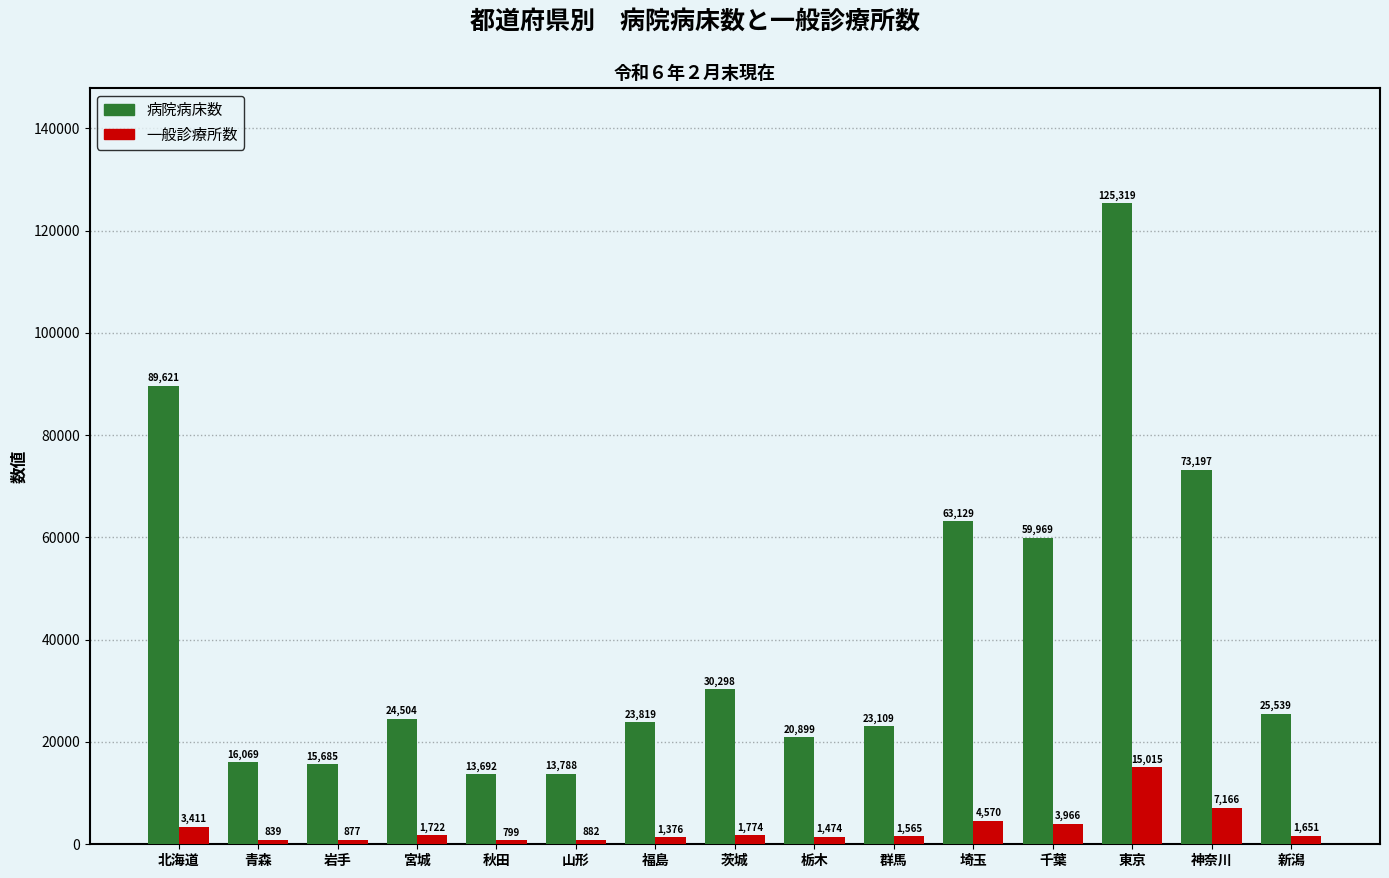

What is the label of the 4th bar from the right?

千葉